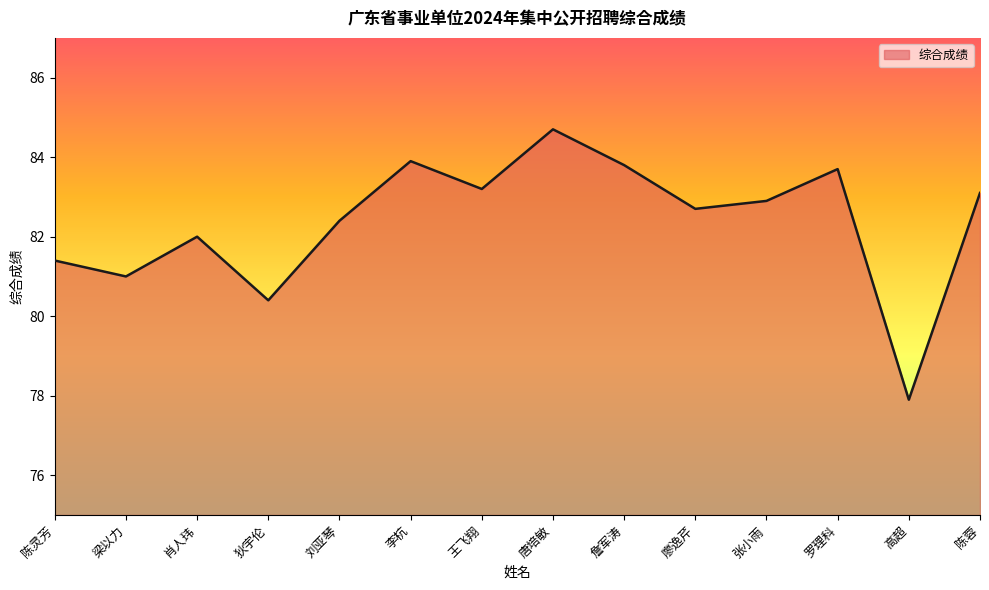

What is the sum of the values at 梁以力 and 李杭?

164.9